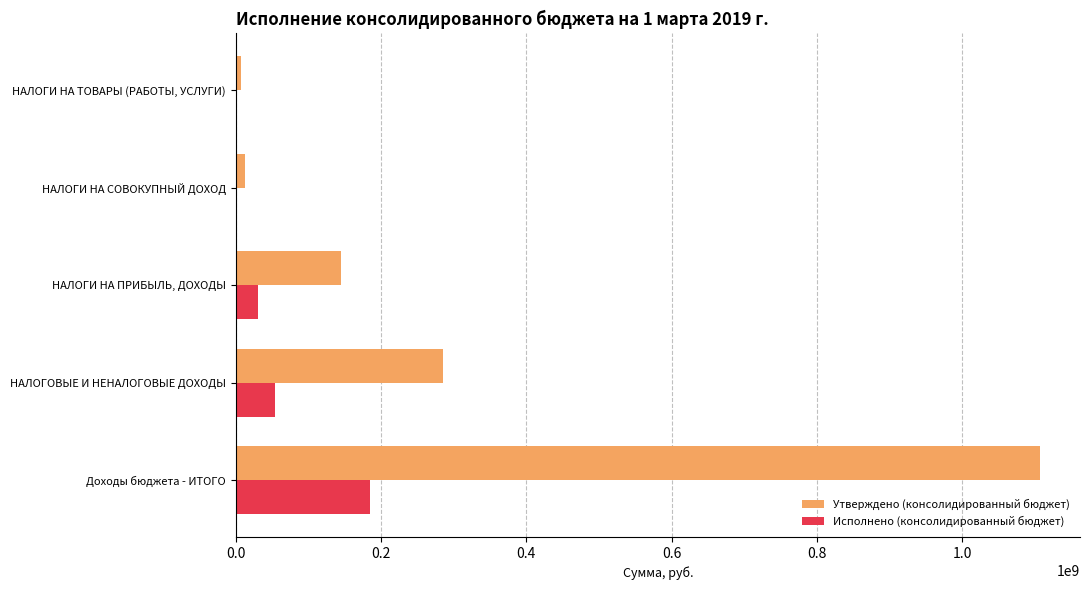

Which category has the highest value in the Утверждено (консолидированный бюджет) series?

Доходы бюджета - ИТОГО